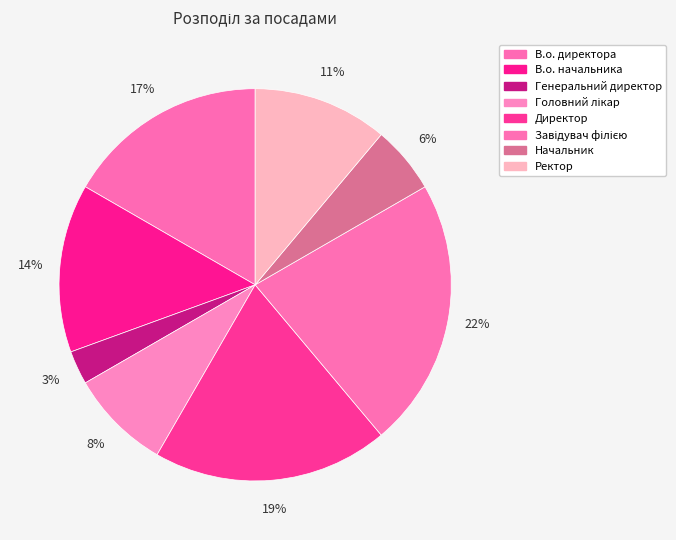

Does Начальник account for over 50% of the chart?

No